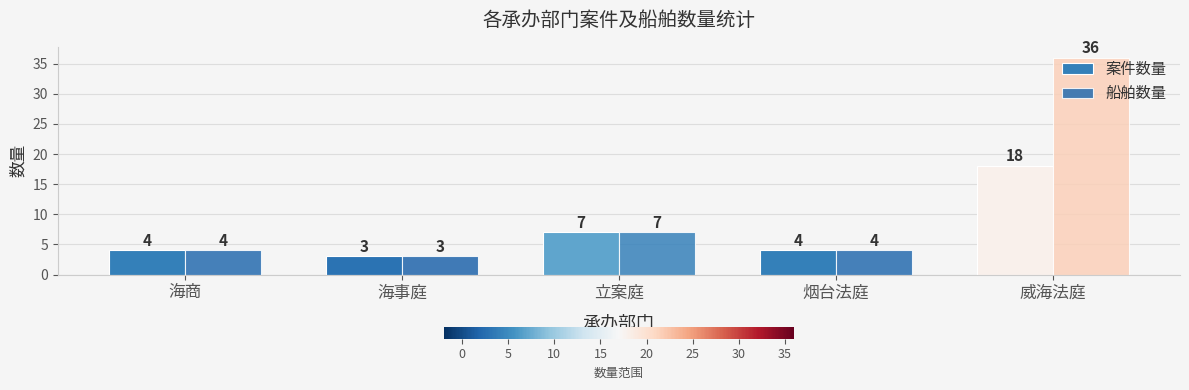

Which series has the largest total across all categories?

船舶数量